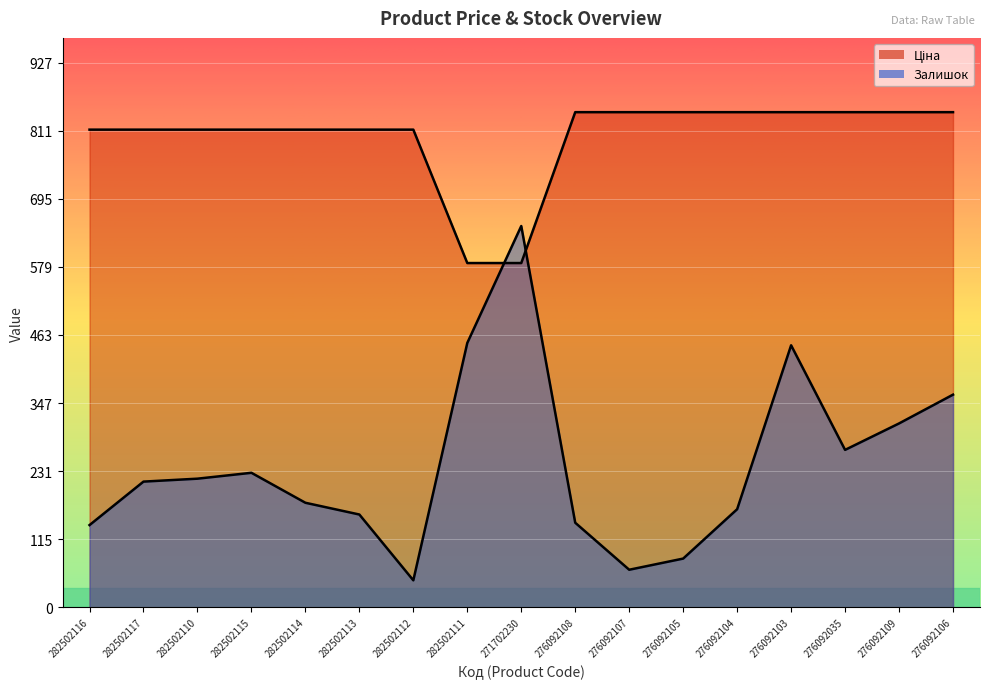

What is the approximate value of Ціна at 282502111?

586.0